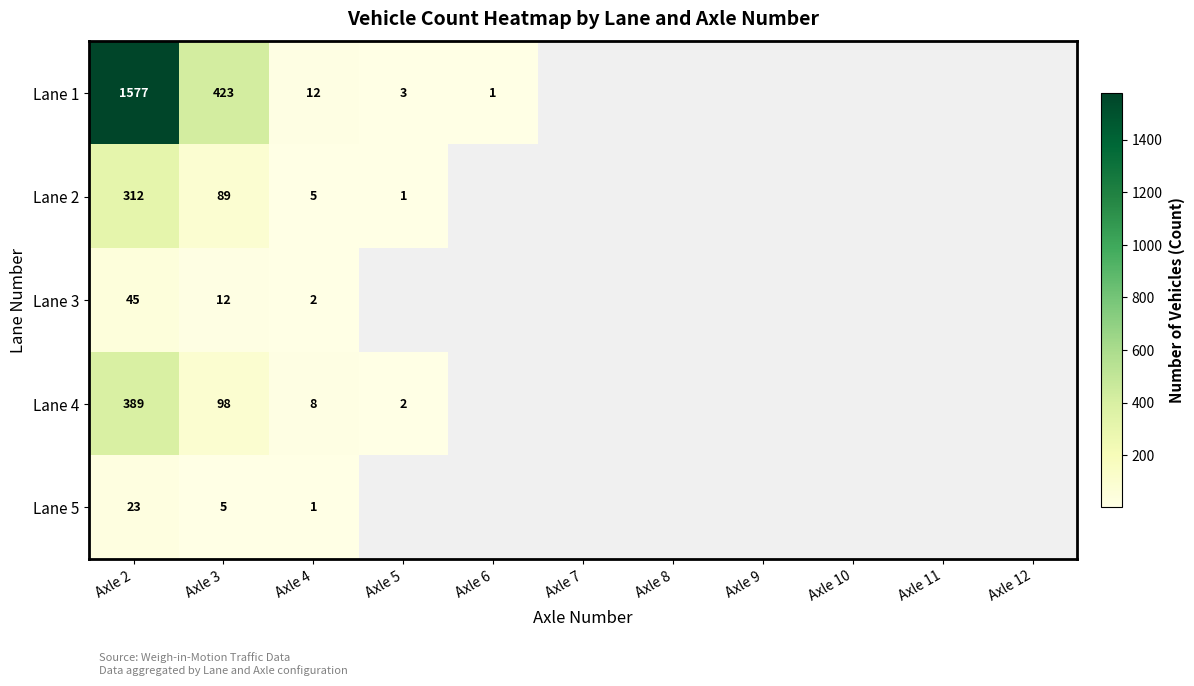

Is it true that Lane 1 equals 17 at Axle 4?

False